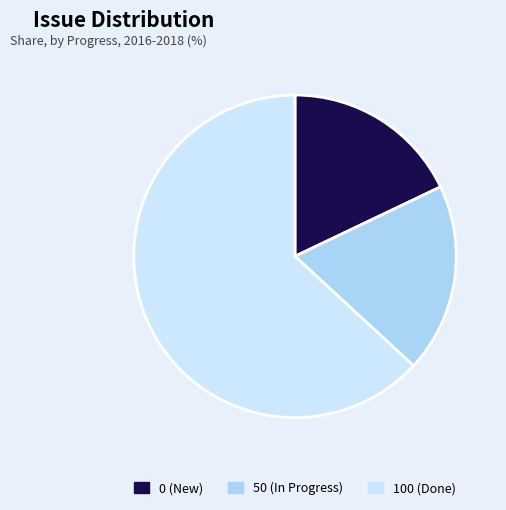

Count the number of slices in the pie.

3